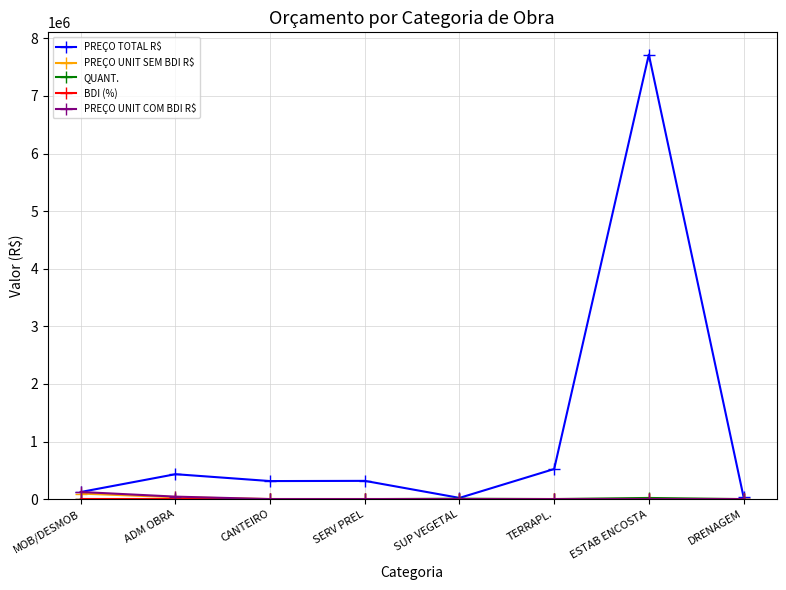

What is the label of the 3rd point from the right?

TERRAPL.